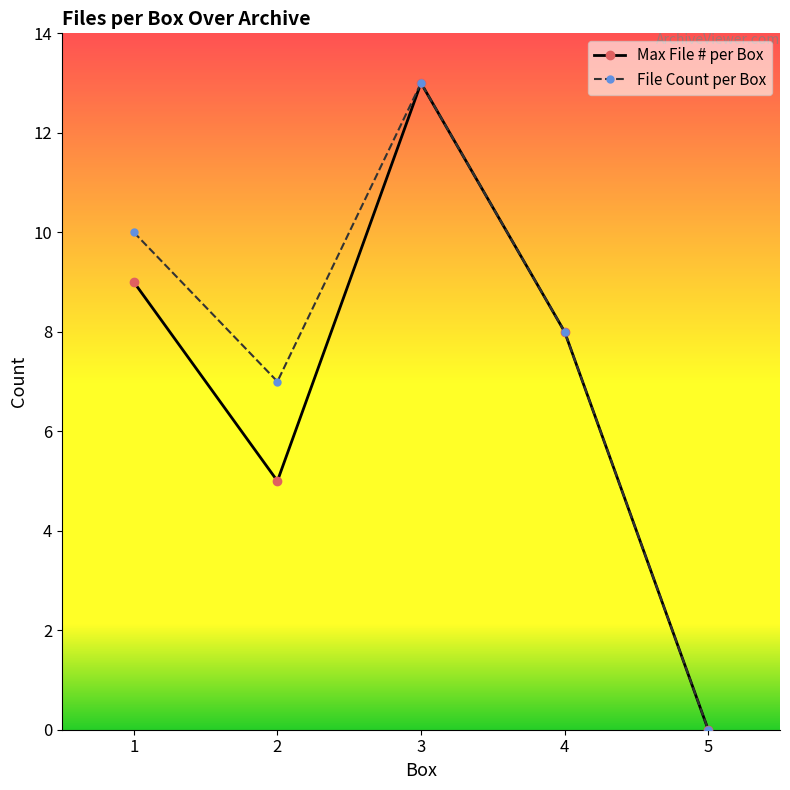

Rank the categories by File Count per Box value from lowest to highest.

5, 2, 4, 1, 3